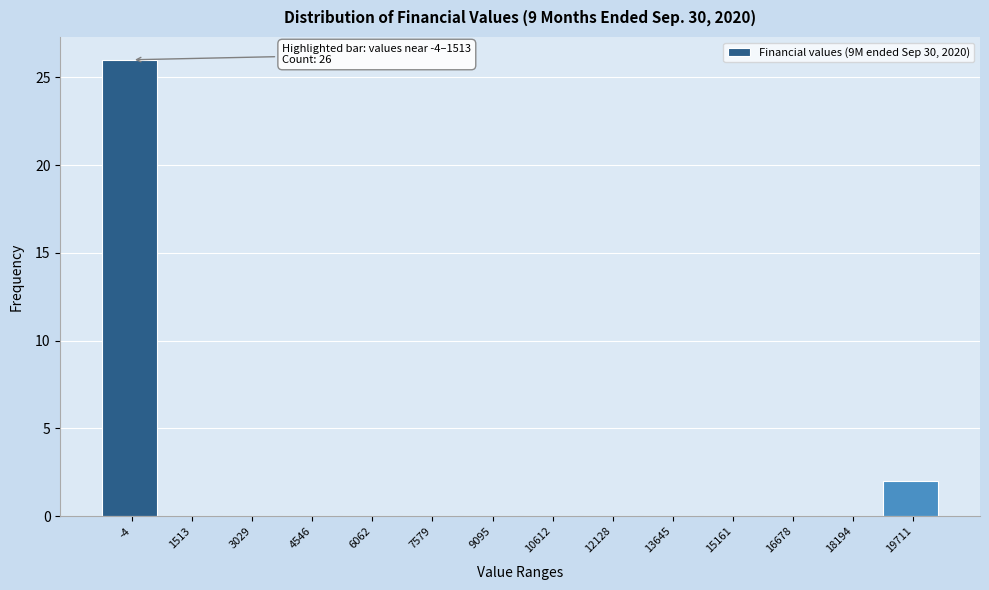

Reading left to right, transcribe all the data shown in this chart.

-4=26	1513=0	3029=0	4546=0	6062=0	7579=0	9095=0	10612=0	12128=0	13645=0	15161=0	16678=0	18194=0	19711=2